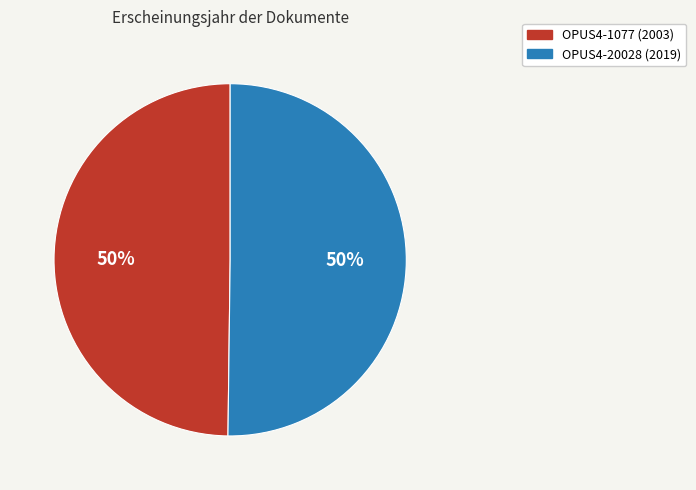

To the nearest percent, what is the average slice percentage?

50%